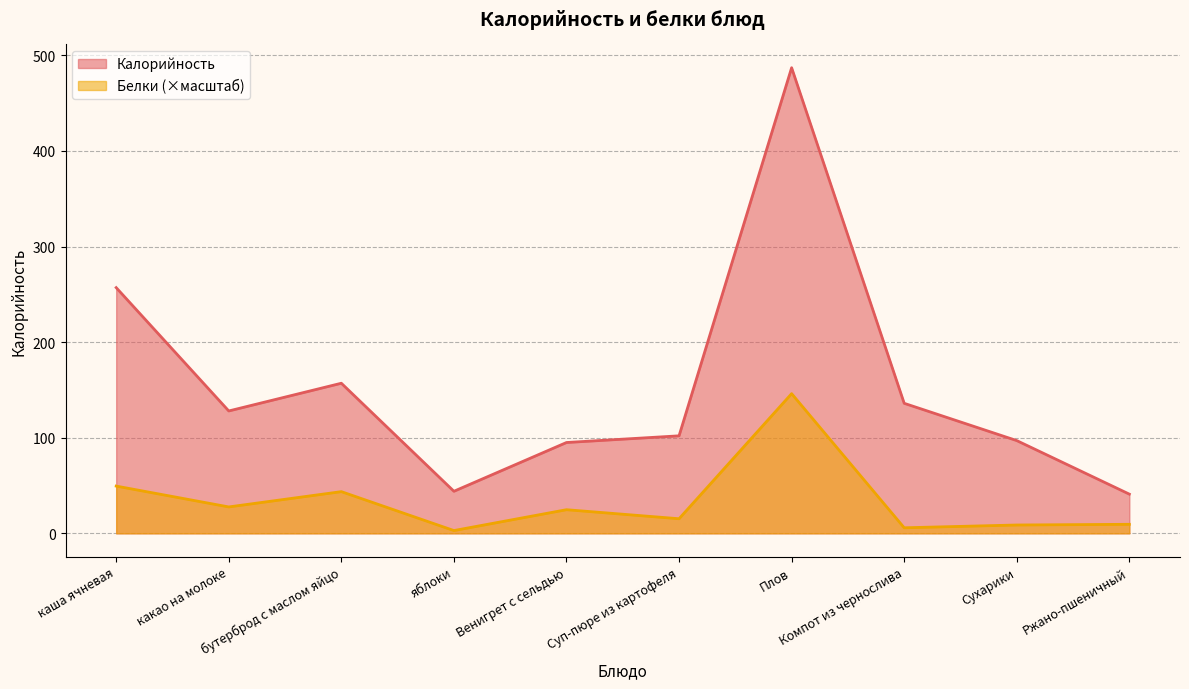

Which category has the lowest value in the Белки series?

яблоки